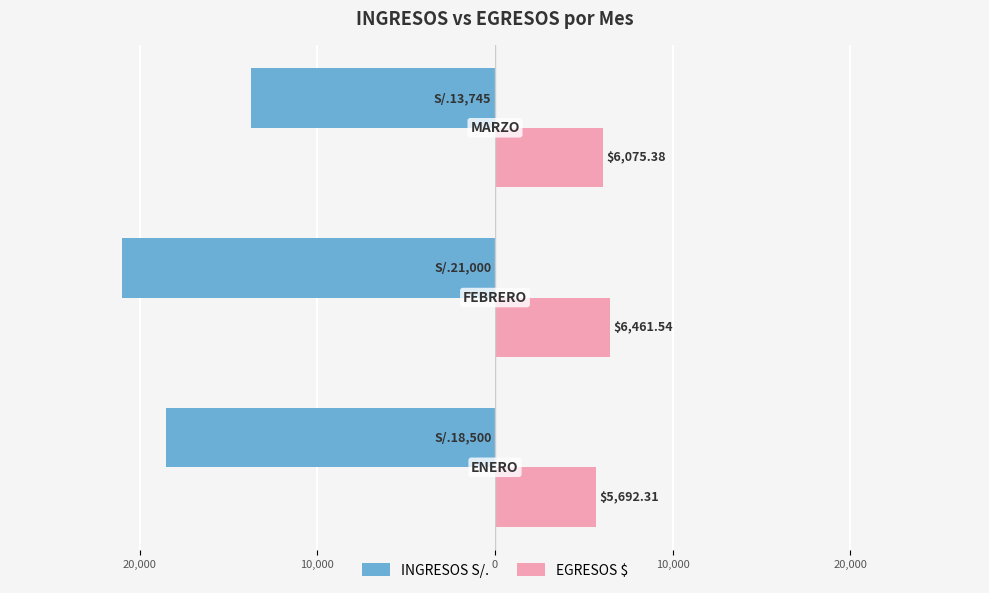

What are all the series names shown in the legend?

INGRESOS S/., EGRESOS $